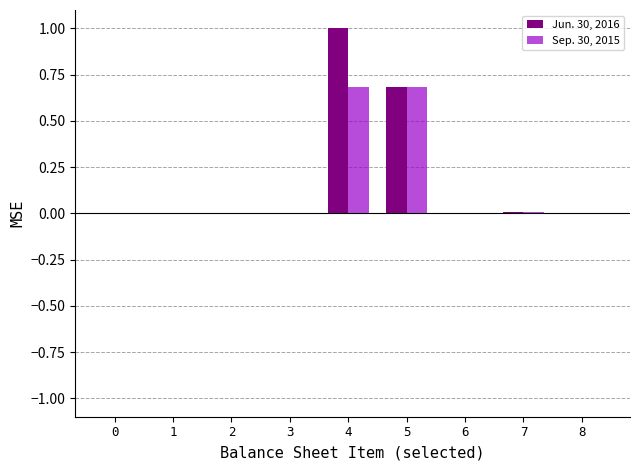

What is the greatest value displayed?

1.0